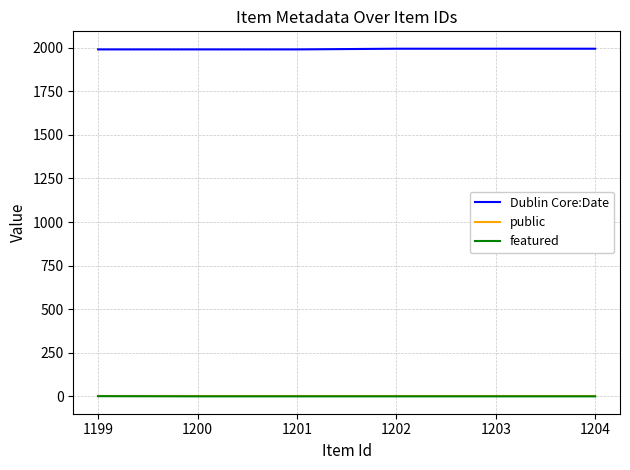

Is it true that featured equals 0 at 1203?

True